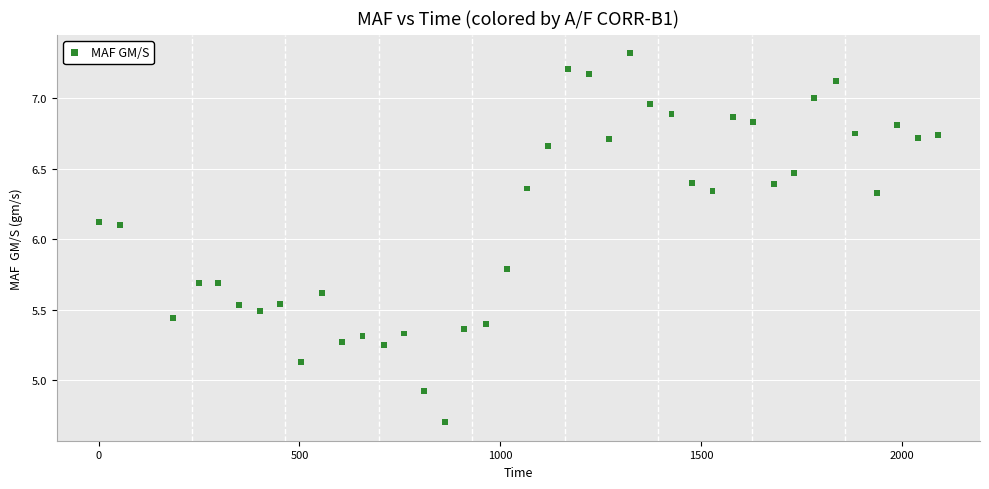

What is the range of Y values (max minus min)?

2.6